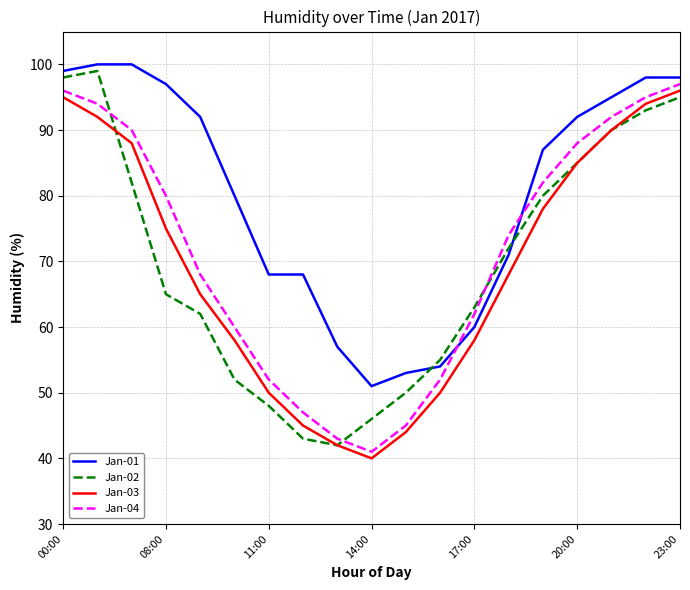

What is the maximum value for Jan-03?

96